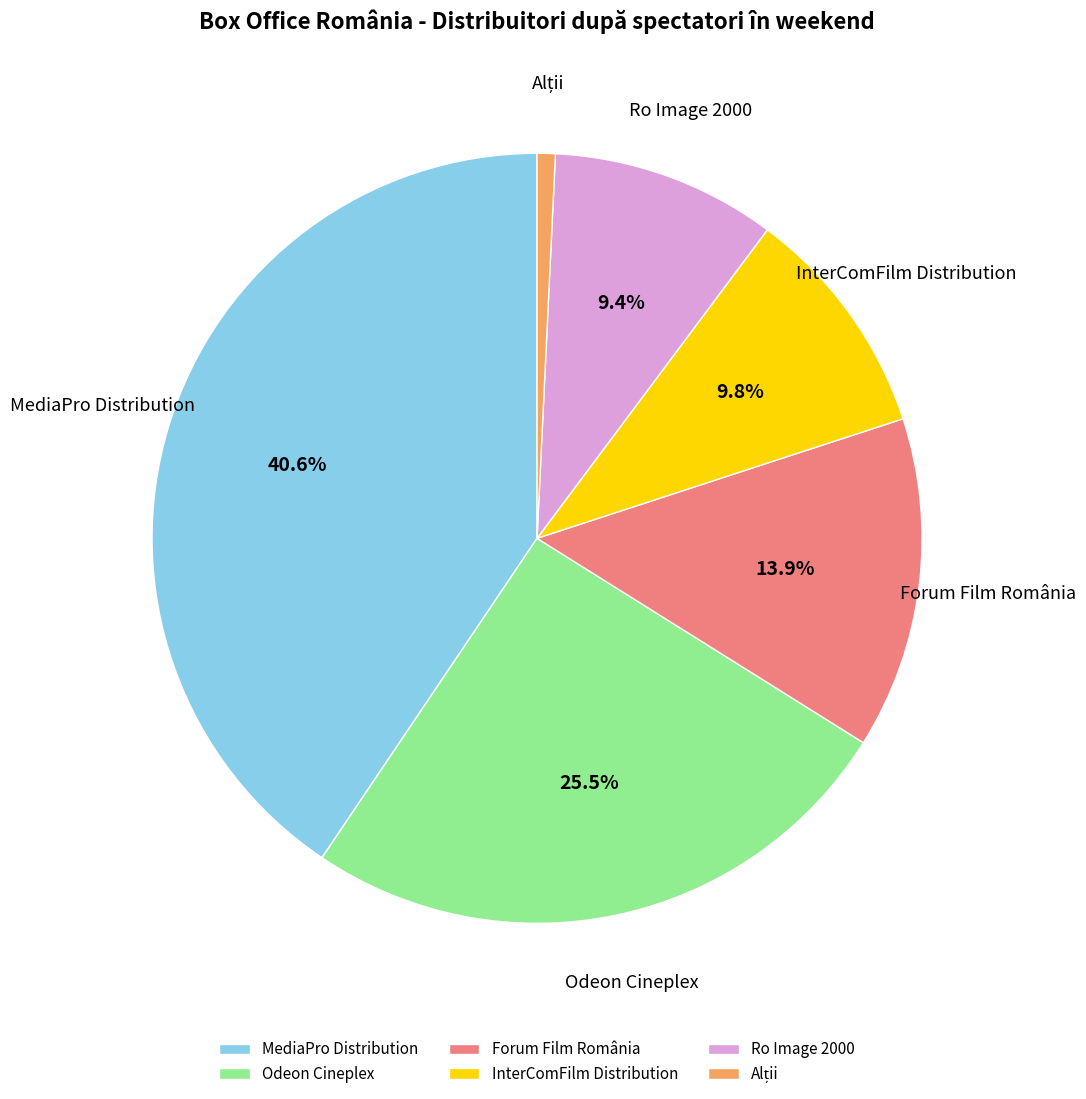

Is Forum Film România the majority of the pie?

No